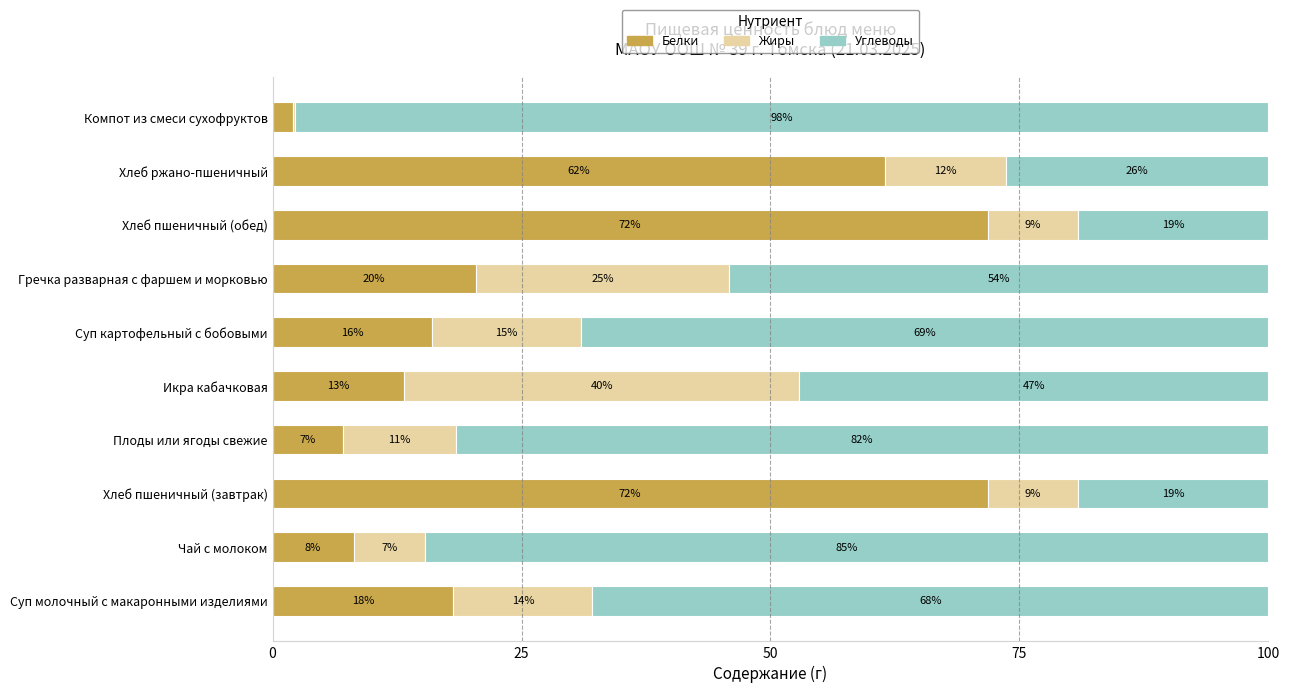

What is the total value across all series at Хлеб пшеничный (завтрак)?

100.0